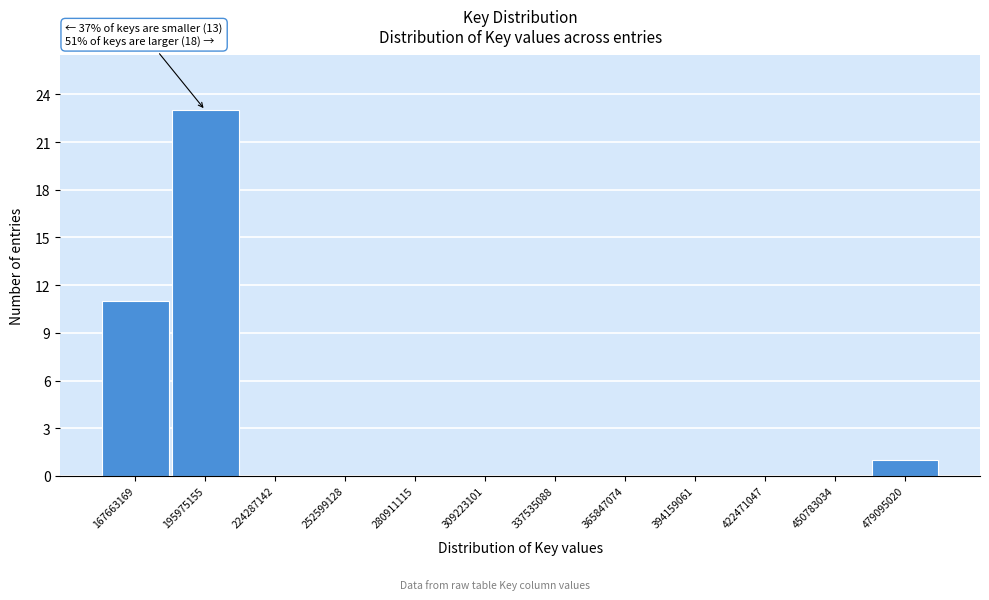

Reading left to right, transcribe all the data shown in this chart.

167663169=11	195975155=23	224287142=0	252599128=0	280911115=0	309223101=0	337535088=0	365847074=0	394159061=0	422471047=0	450783034=0	479095020=1